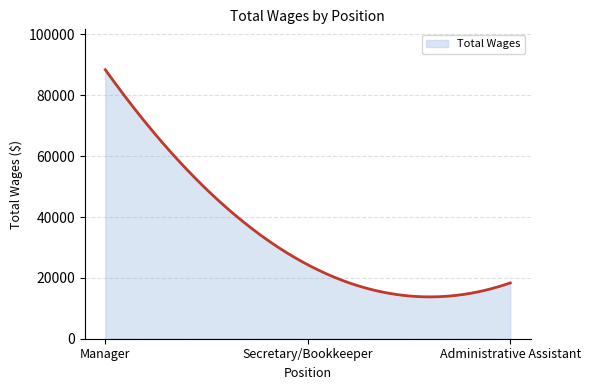

What is the difference between the maximum and minimum values?

74673.2